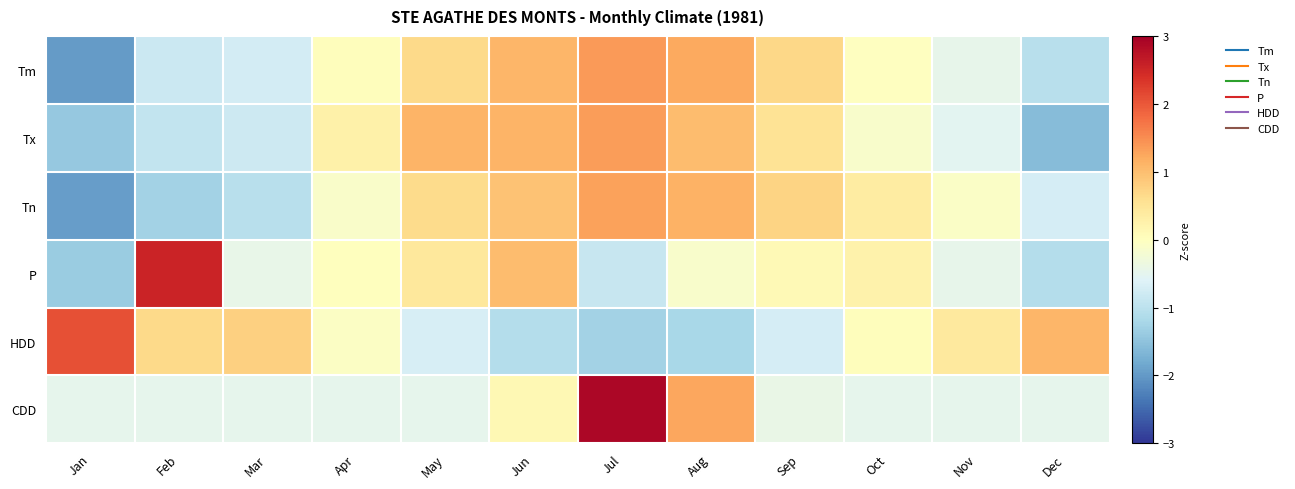

What is the total value across all series at Sep?

0.9